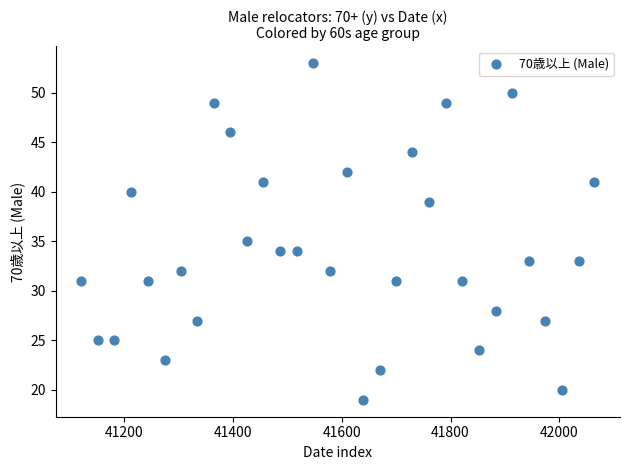

What is the range of Y values (max minus min)?

34